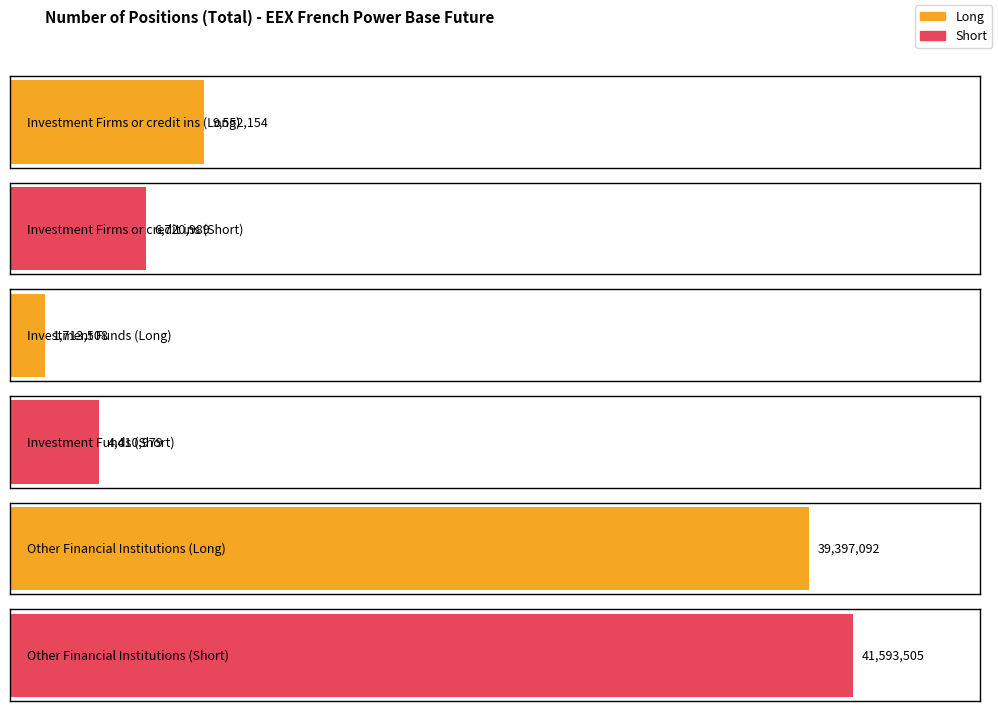

At which category is the sum across all series the highest?

Other Financial Institutions